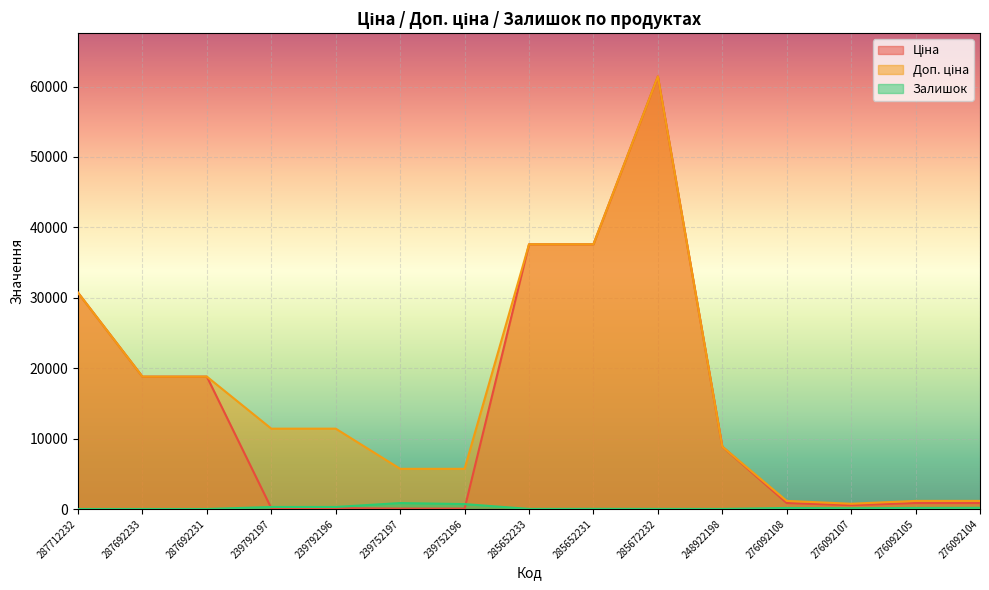

Reading right to left, extract all data points from this chart.

Ціна: 276092104=848.4	276092105=848.4	276092107=551.5	276092108=848.4	248922198=8856.7	285672232=61434.3	285652231=37593.6	285652233=37593.6	239752196=57.0	239752197=57.0	239792196=114.1	239792197=114.1	287692231=18796.8	287692233=18796.8	287712232=30717.1
Доп. ціна: 276092104=1149.7	276092105=1149.7	276092107=747.0	276092108=1149.7	248922198=8856.7	285672232=61434.3	285652231=37593.6	285652233=37593.6	239752196=5705.0	239752197=5705.0	239792196=11410.0	239792197=11410.0	287692231=18796.8	287692233=18796.8	287712232=30717.1
Залишок: 276092104=167.0	276092105=149.0	276092107=107.0	276092108=144.0	248922198=11.0	285672232=15.0	285652231=22.0	285652233=12.0	239752196=698.0	239752197=845.0	239792196=290.0	239792197=289.0	287692231=0.0	287692233=0.0	287712232=0.0